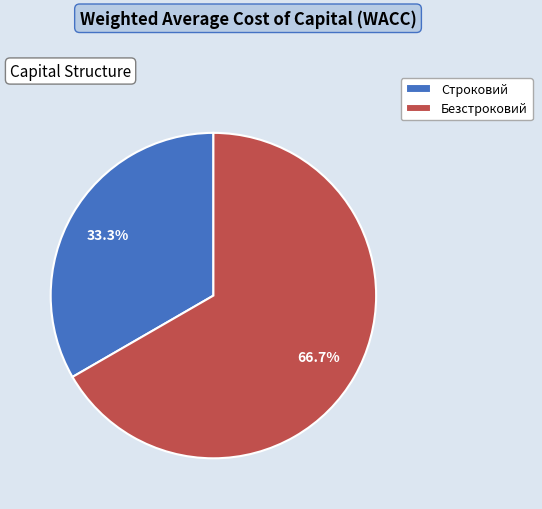

Is the sum of Безстроковий and Строковий greater than half?

Yes